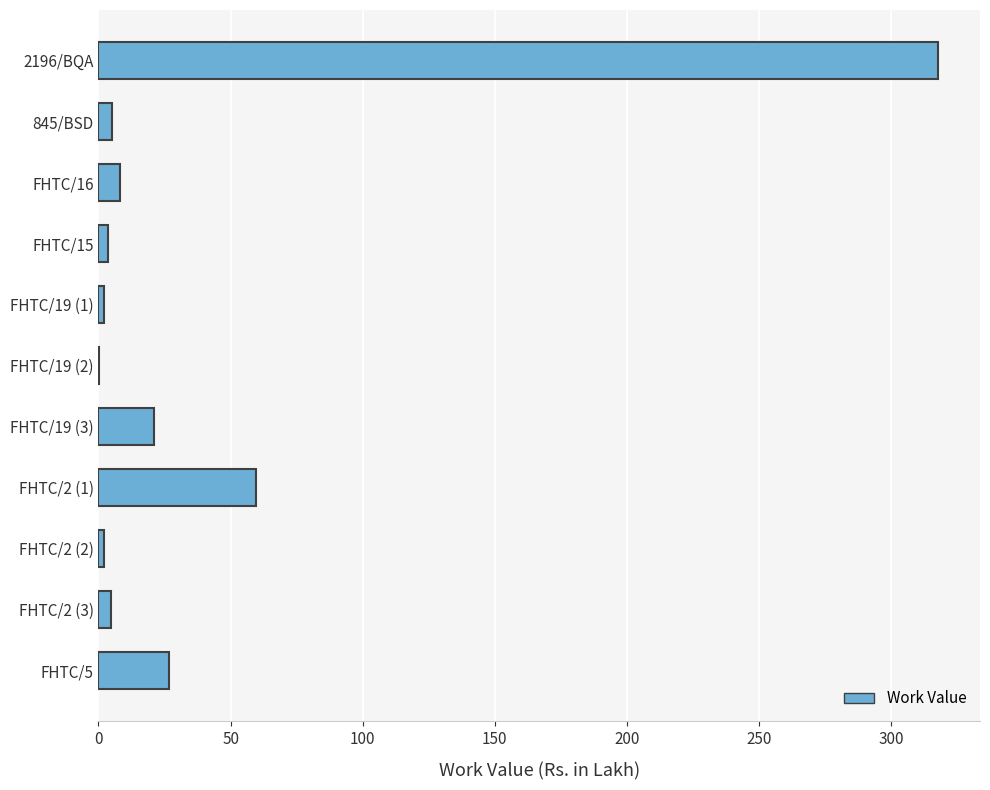

What is the sum of the values at 2196/BQA and FHTC/2 (1)?

377.3